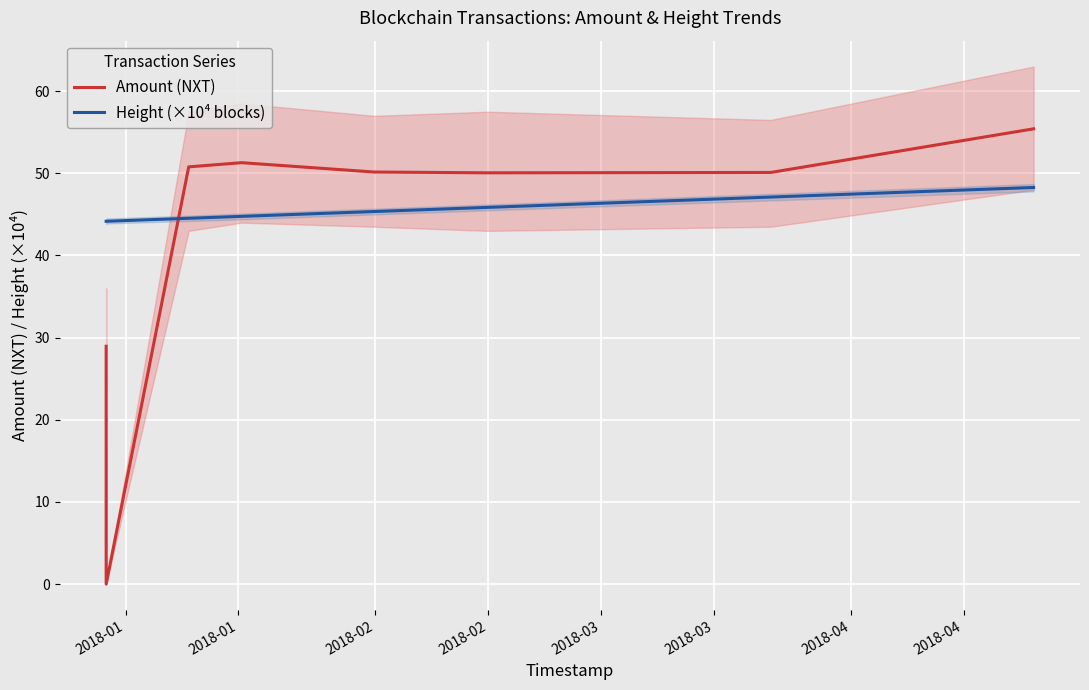

After their last crossing, which series has the higher values: Amount (NXT) or Height (×10⁴ blocks)?

Amount (NXT)